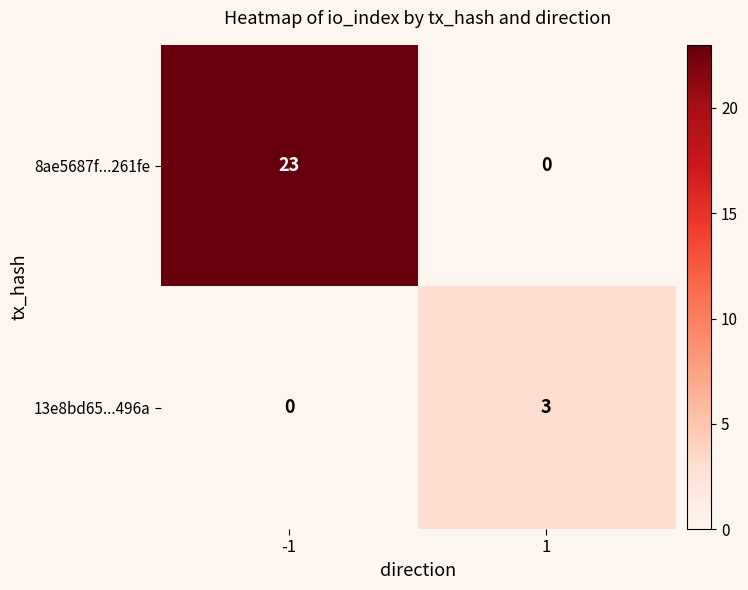

What is the maximum value shown in the chart?

23